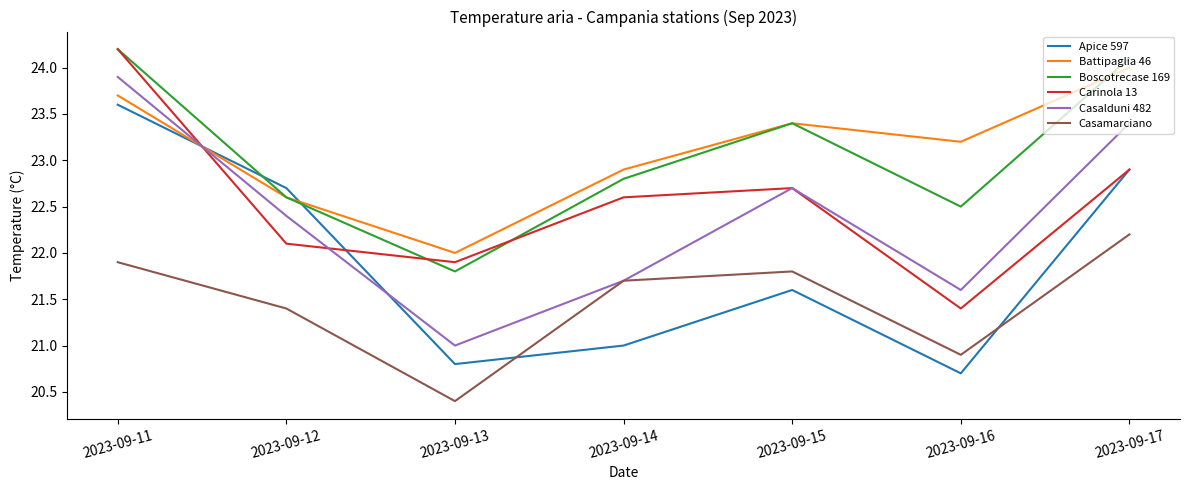

At which category is the sum across all series the highest?

2023-09-11